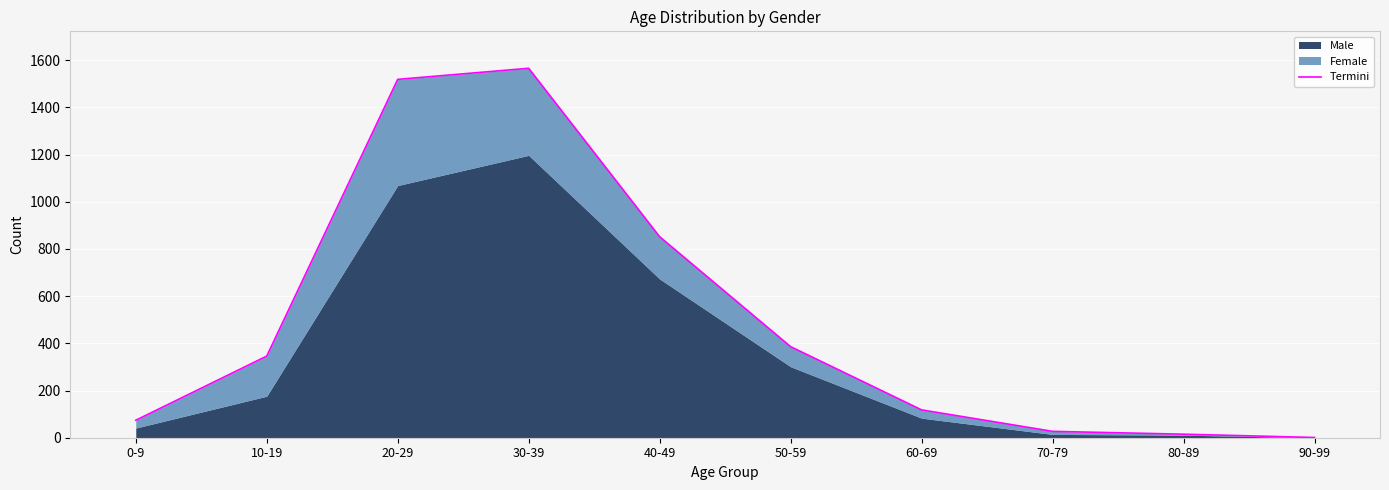

What is the difference between the maximum and second lowest values?

1551